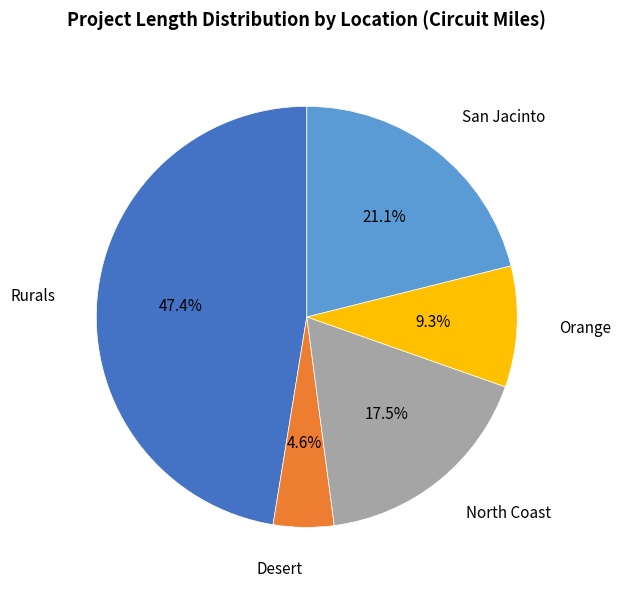

Does any single category account for the majority?

No